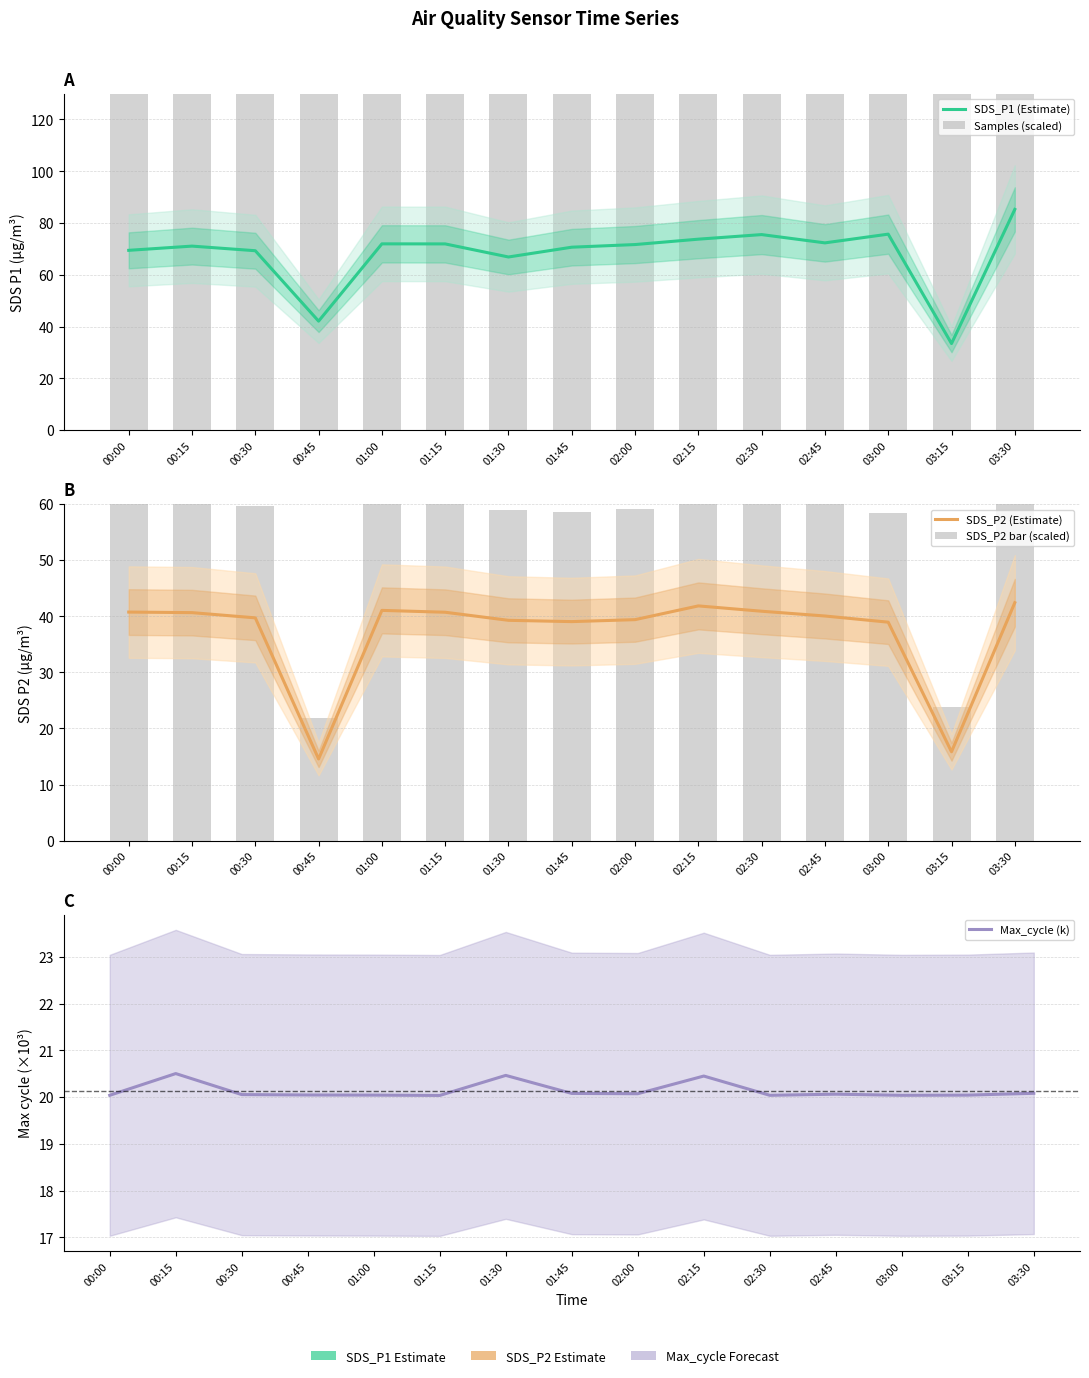

Which category has the lowest value across all series?

00:45